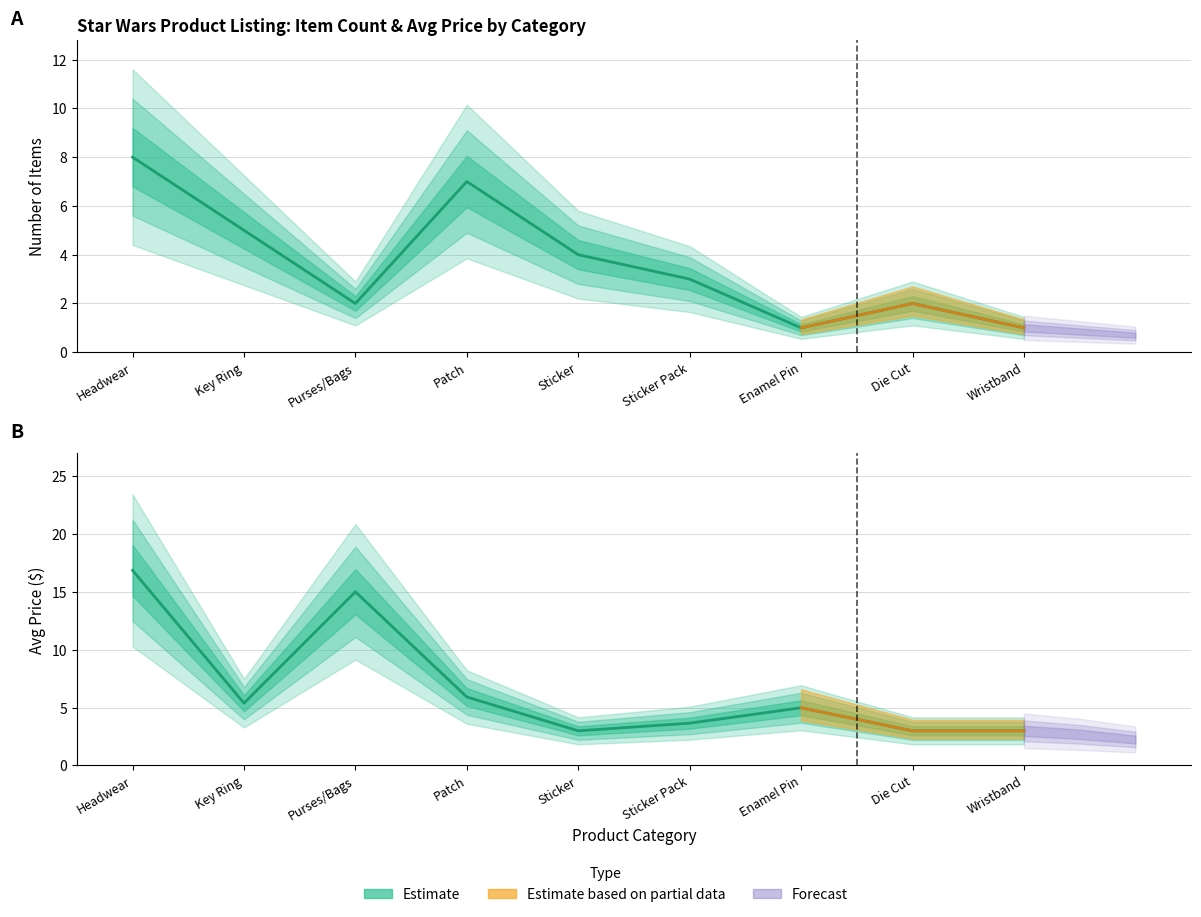

What is the approximate value of Item Count at Key Ring?

5.0